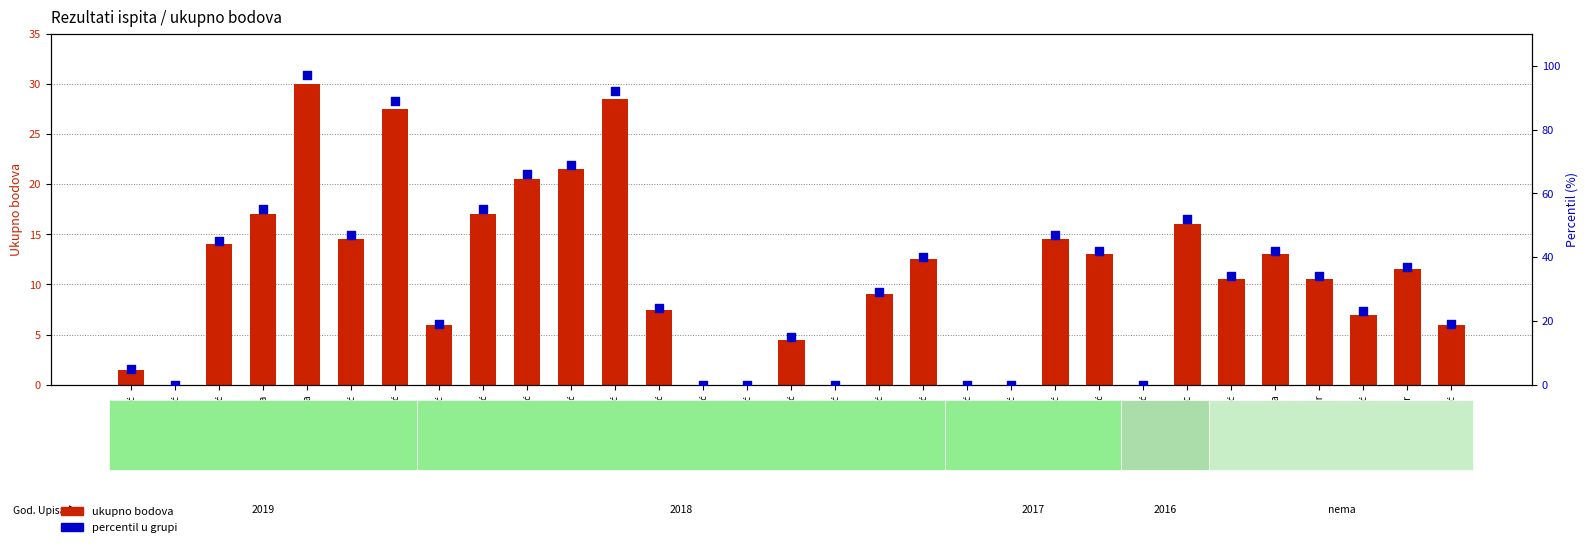

Is the value of ukupno bodova at Komnenović greater than the value of percentil u grupi at Kojić?

No